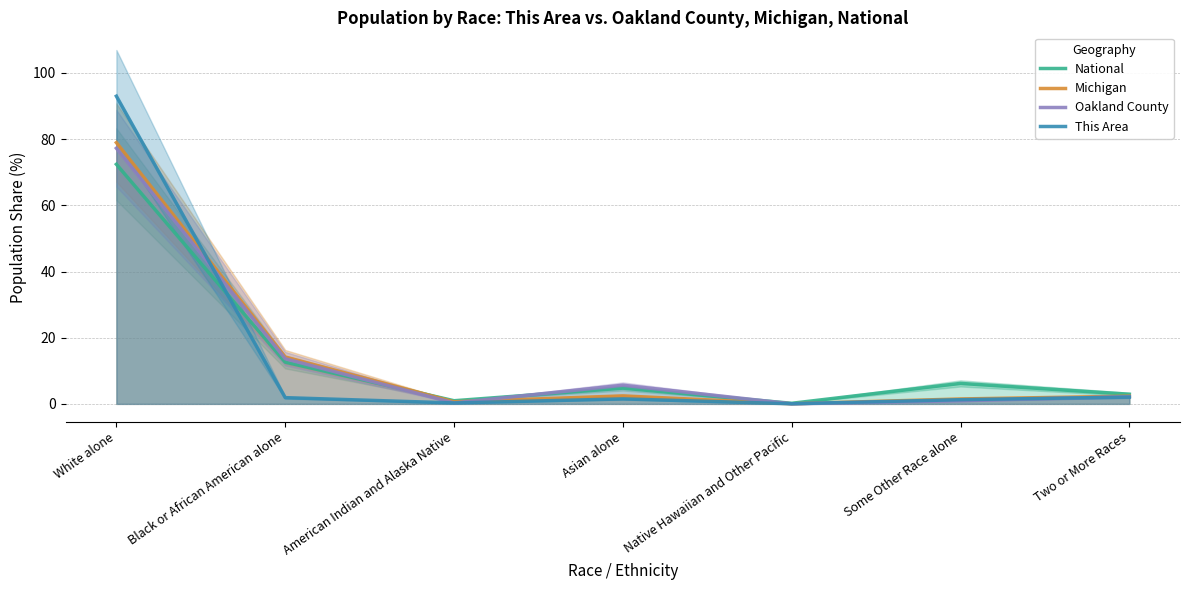

After their last crossing, which series has the higher values: This Area or National?

National